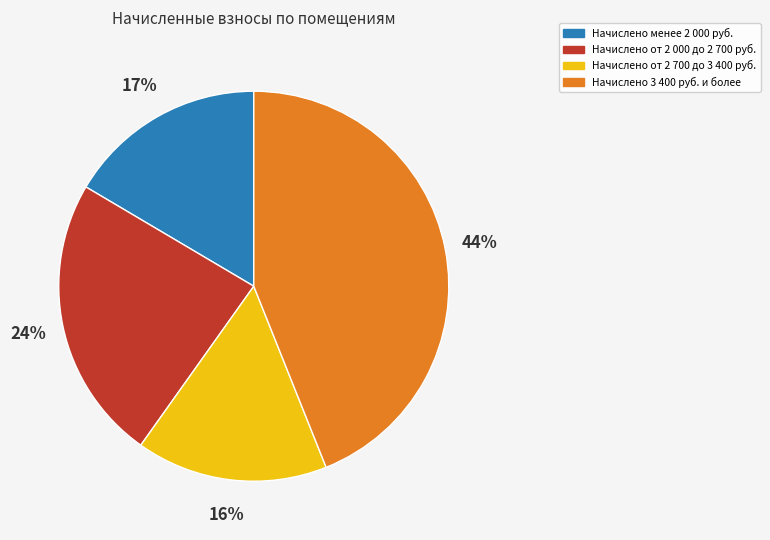

Which category has the biggest portion of the pie?

Начислено 3 400 руб. и более